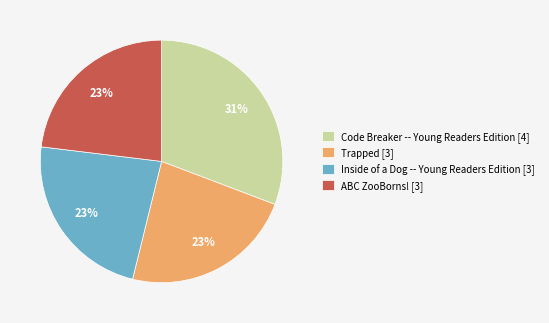

Between Code Breaker -- Young Readers Edition [4] and Inside of a Dog -- Young Readers Edition [3], which is larger?

Code Breaker -- Young Readers Edition [4]